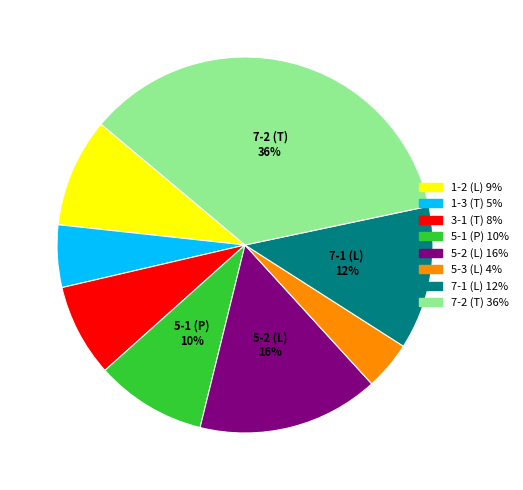

To the nearest percent, what portion does 1-3 (T) represent?

5%